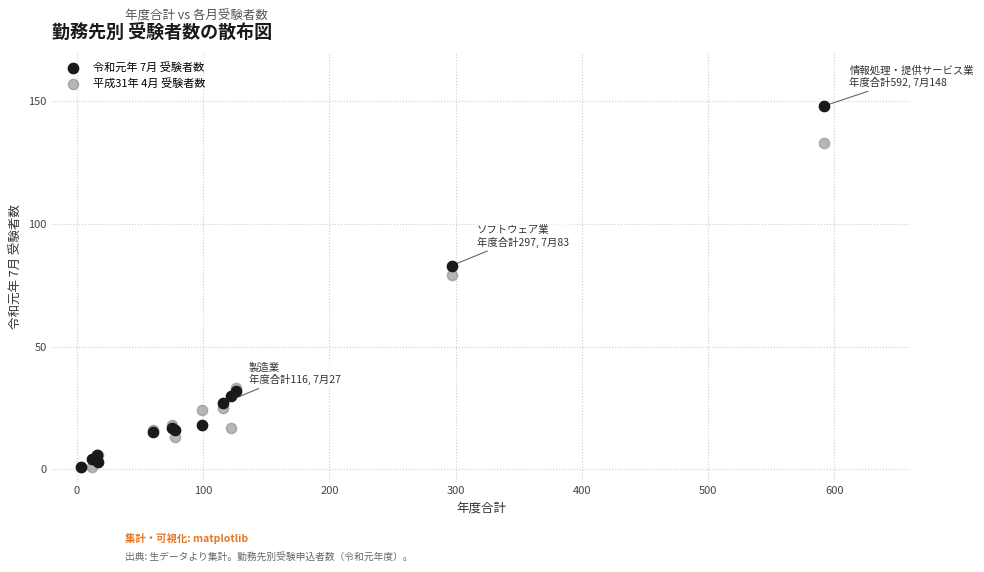

Across all series, what Y value is closest to 74?

79